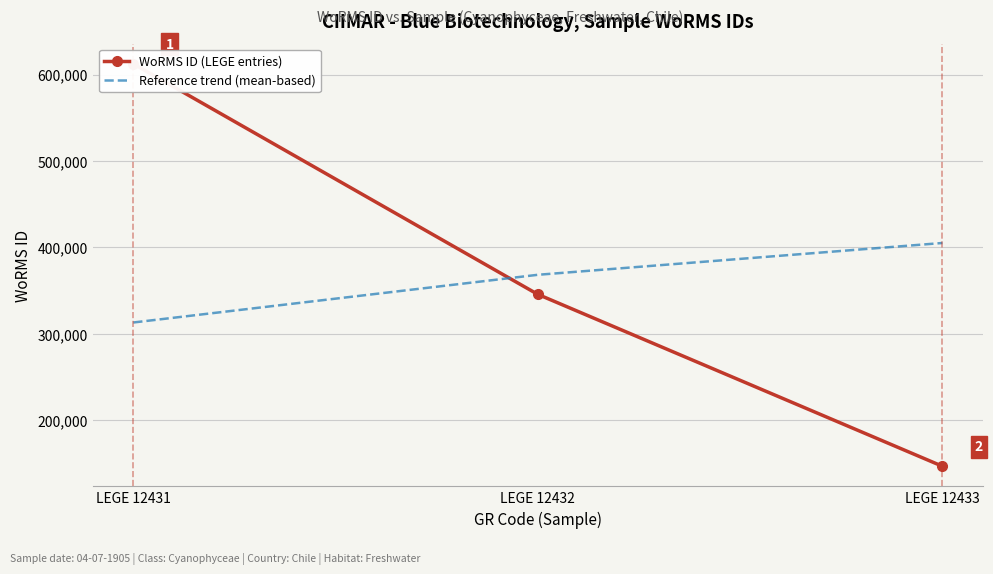

At which category is the sum across all series the highest?

LEGE 12431